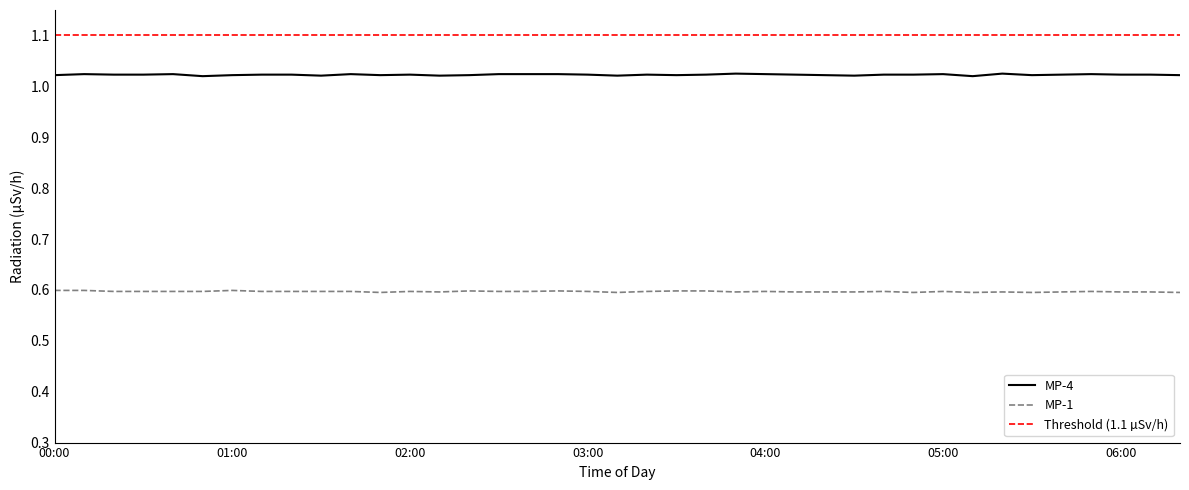

The MP-4 series shows 0.5 at 02:10. True or false?

False